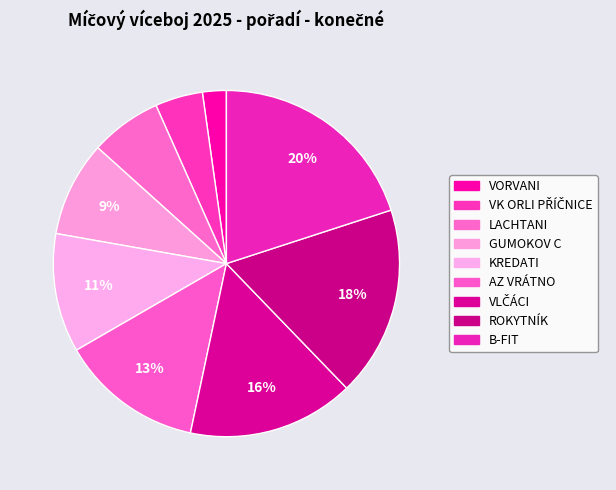

What is the largest slice in the pie chart?

B-FIT